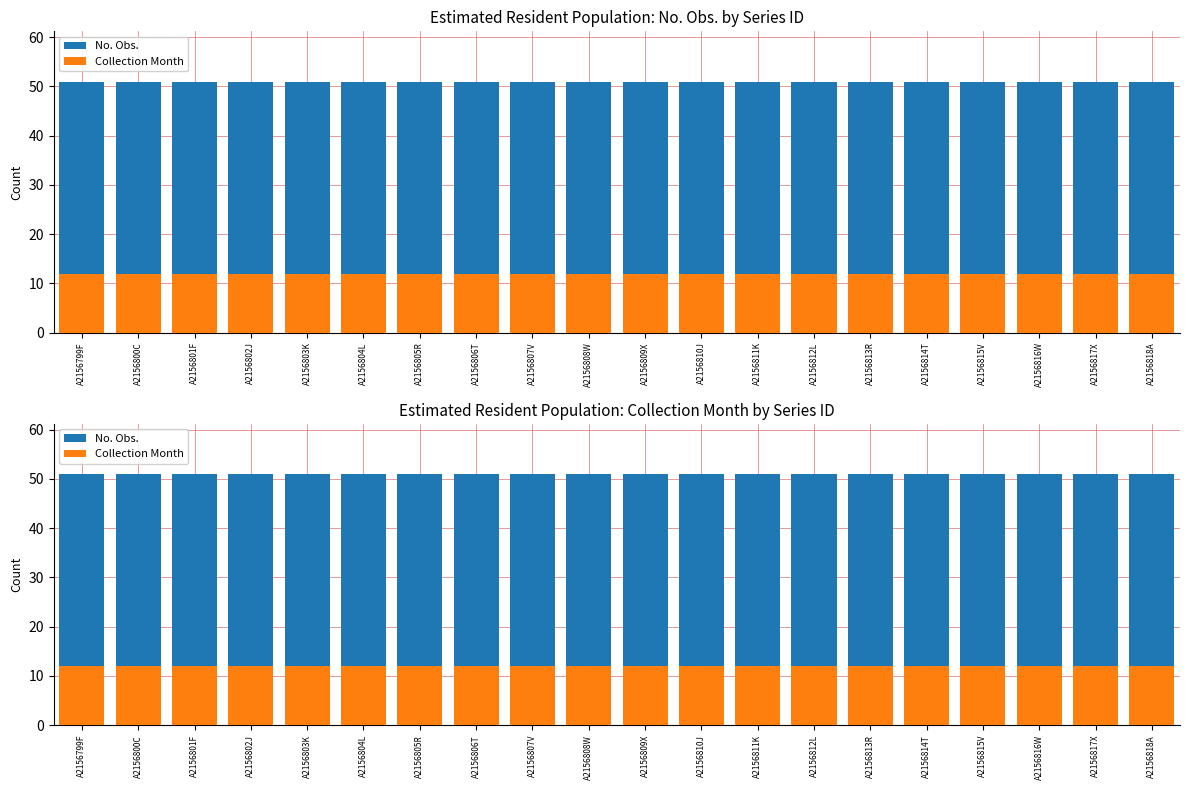

What is the value of the No. Obs. bar at the 5th from the left?

51